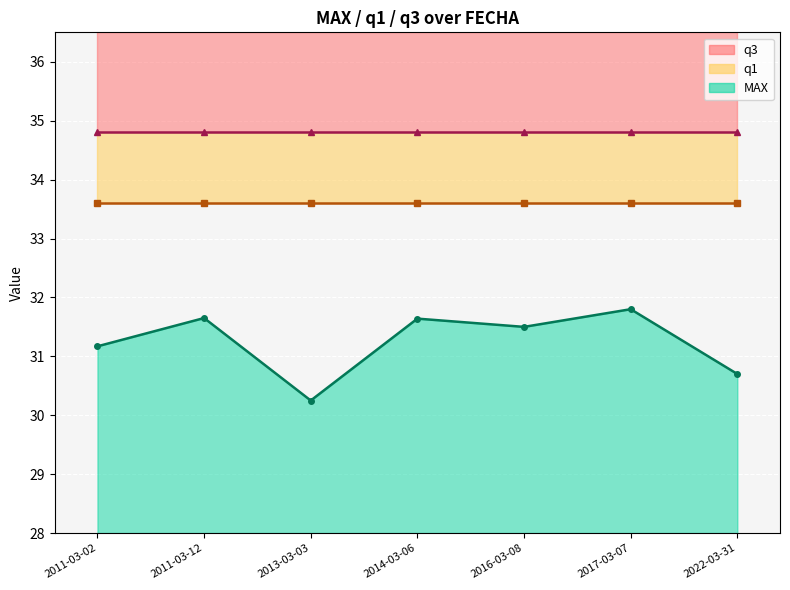

How many lines are shown in the chart?

3